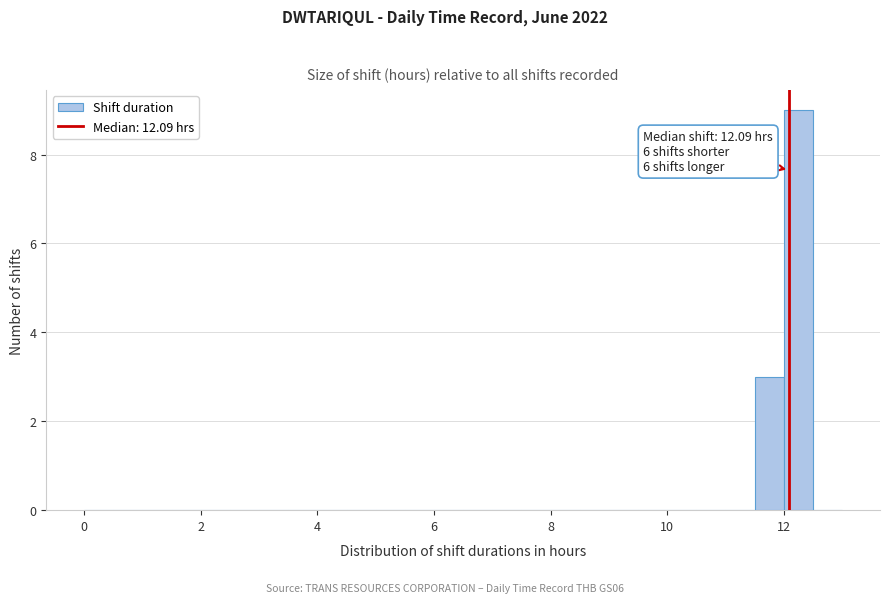

Read against the x-axis, roughly where is the centre of the tallest bar?

12.2